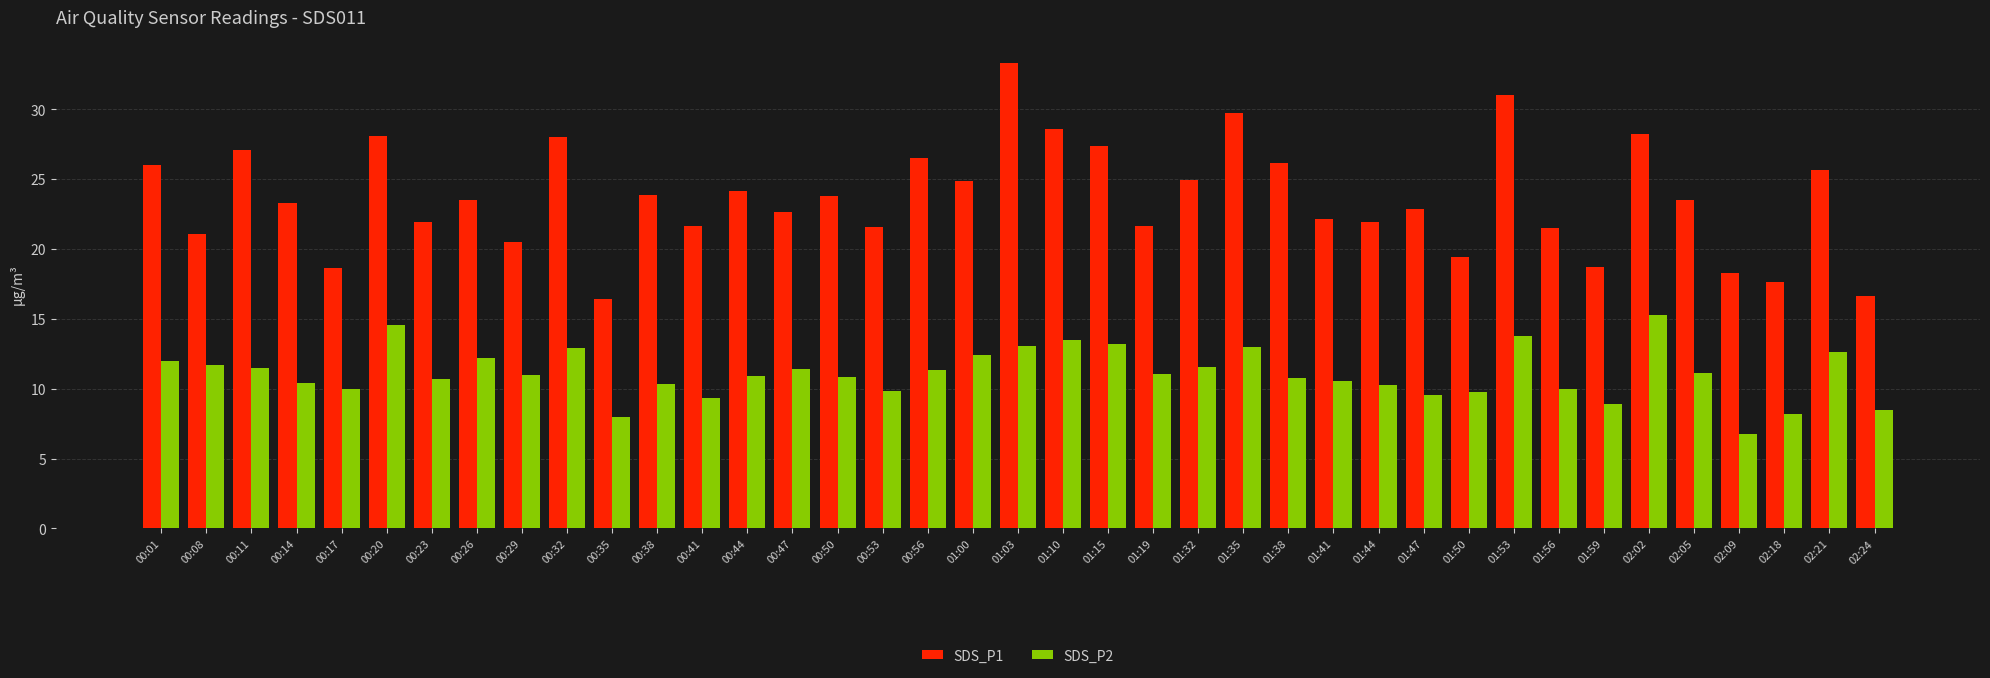

List the series in order of their overall mean, highest first.

SDS_P1, SDS_P2